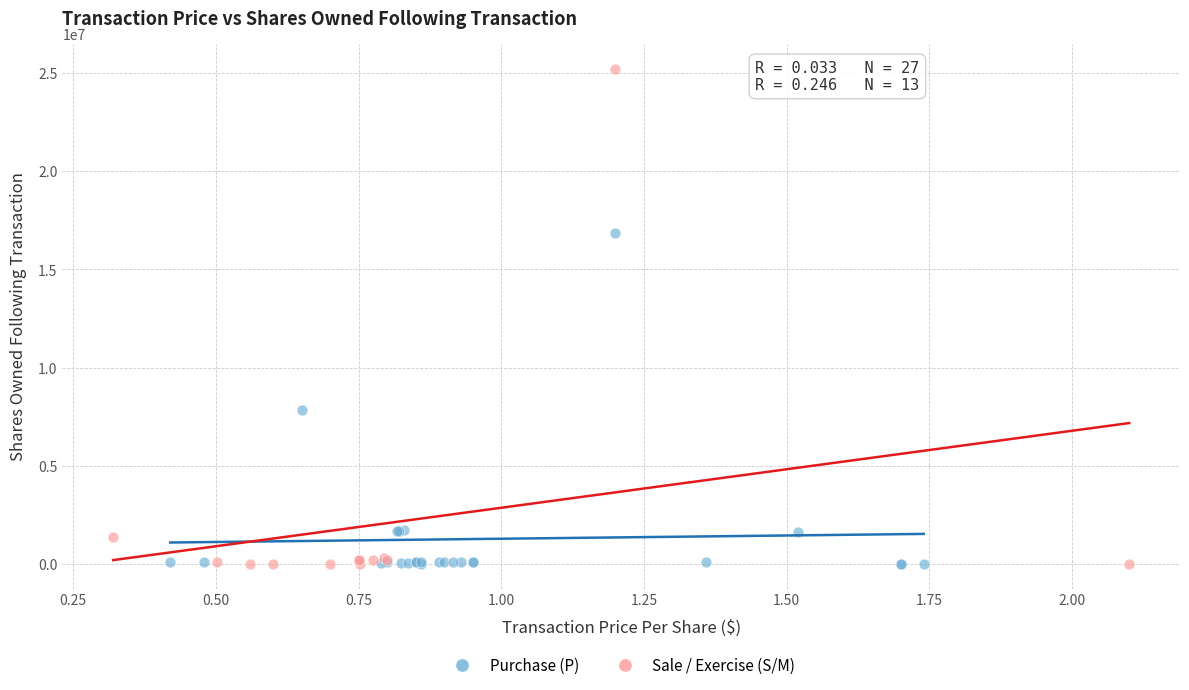

Which series has the largest Y range (max minus min)?

Sale / Exercise (S/M)